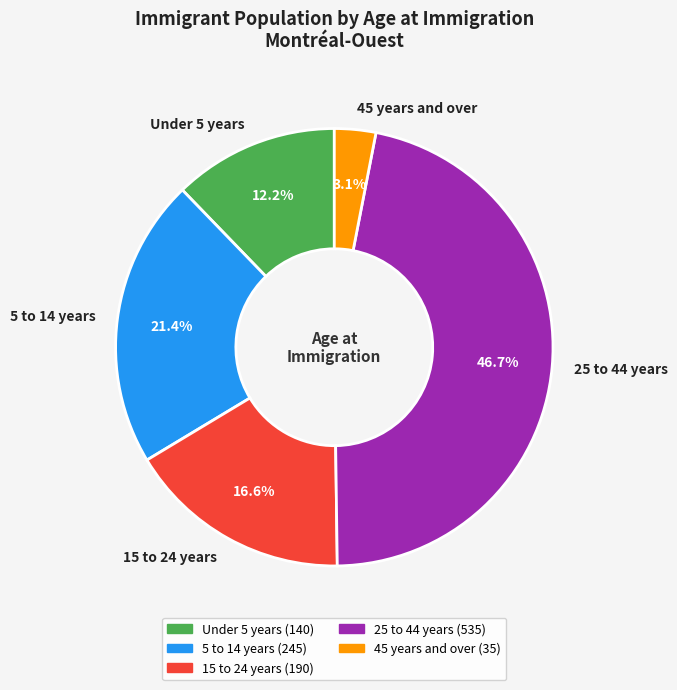

To the nearest percent, what is the difference between the Under 5 years and 25 to 44 years slice percentages?

34%